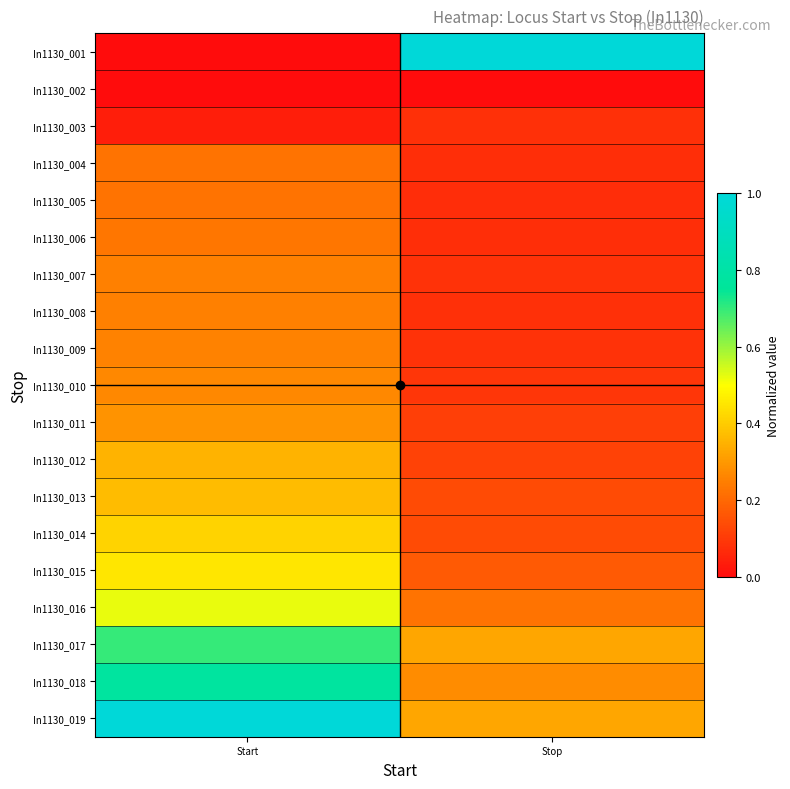

At Stop, list the series in order from smallest to largest.

In1130_002, In1130_005, In1130_004, In1130_006, In1130_003, In1130_008, In1130_007, In1130_009, In1130_010, In1130_011, In1130_012, In1130_013, In1130_014, In1130_015, In1130_016, In1130_018, In1130_017, In1130_019, In1130_001